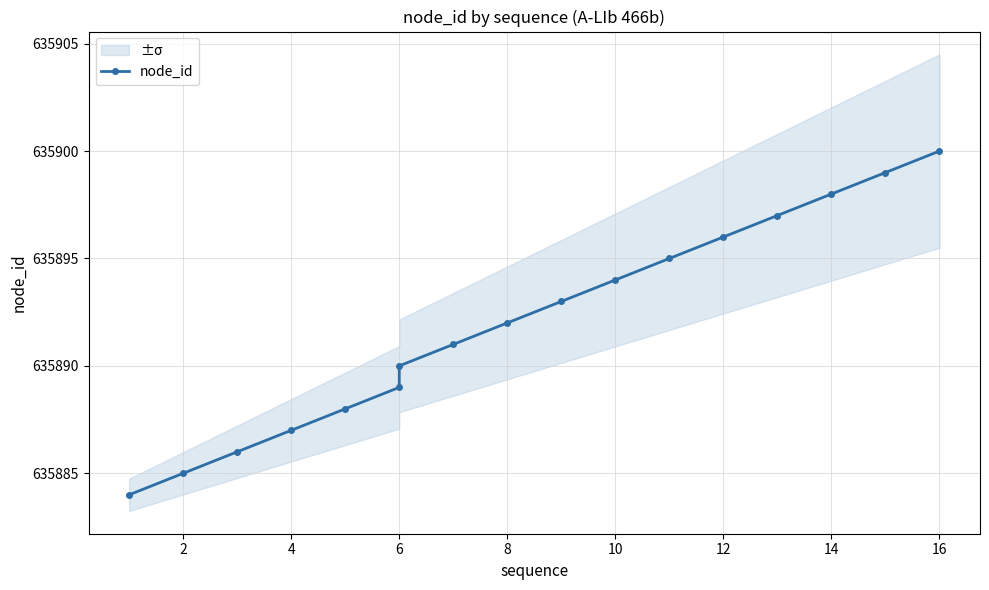

The value at 11 is 916853. True or false?

False